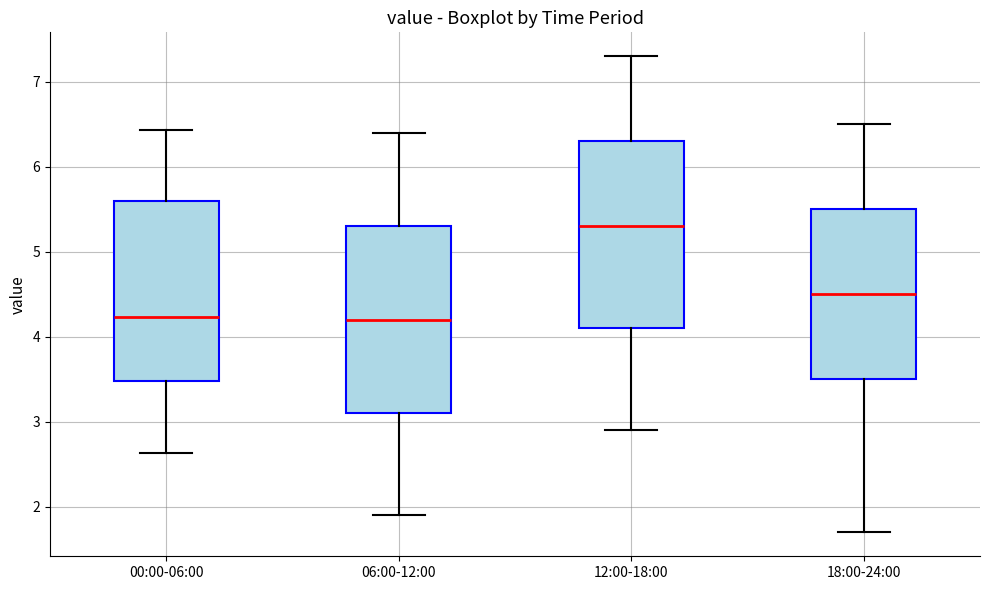

Reading left to right, transcribe this box plot: for each box, give where its median line is, the range the box spans, and where its two whiskers end, as read against the y-axis. The values are not printed on the chart, so give them approximately, as read against the axis.

00:00-06:00: median 4.2, box 3.5 to 5.6, whiskers 2.6 to 6.4
06:00-12:00: median 4.2, box 3.1 to 5.3, whiskers 1.9 to 6.4
12:00-18:00: median 5.3, box 4.1 to 6.3, whiskers 2.9 to 7.3
18:00-24:00: median 4.5, box 3.5 to 5.5, whiskers 1.7 to 6.5